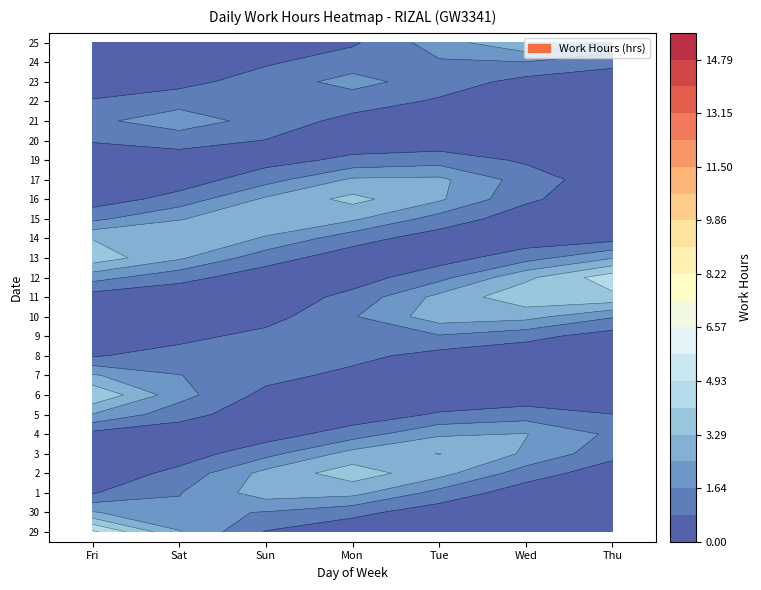

How many values in 29 are above zero?

1